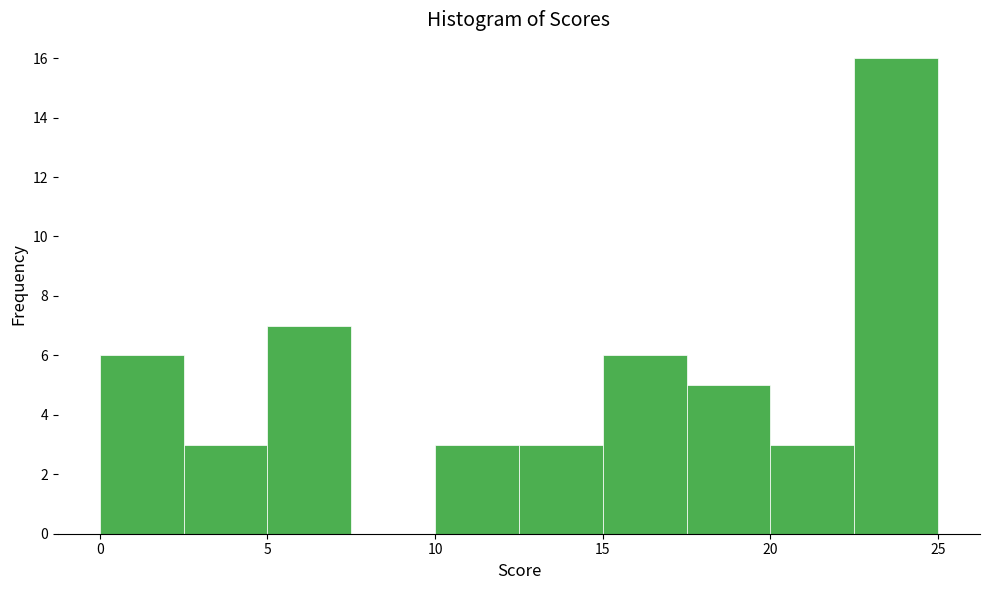

Reading left to right, list every bar in this chart as the range it spans on the x-axis followed by its height. The values are not printed on the chart, so give them approximately, as read against the axis.

0.0 to 2.5: 6
2.5 to 5.0: 3
5.0 to 7.5: 7
7.5 to 10.0: 0
10.0 to 12.5: 3
12.5 to 15.0: 3
15.0 to 17.5: 6
17.5 to 20.0: 5
20.0 to 22.5: 3
22.5 to 25.0: 16